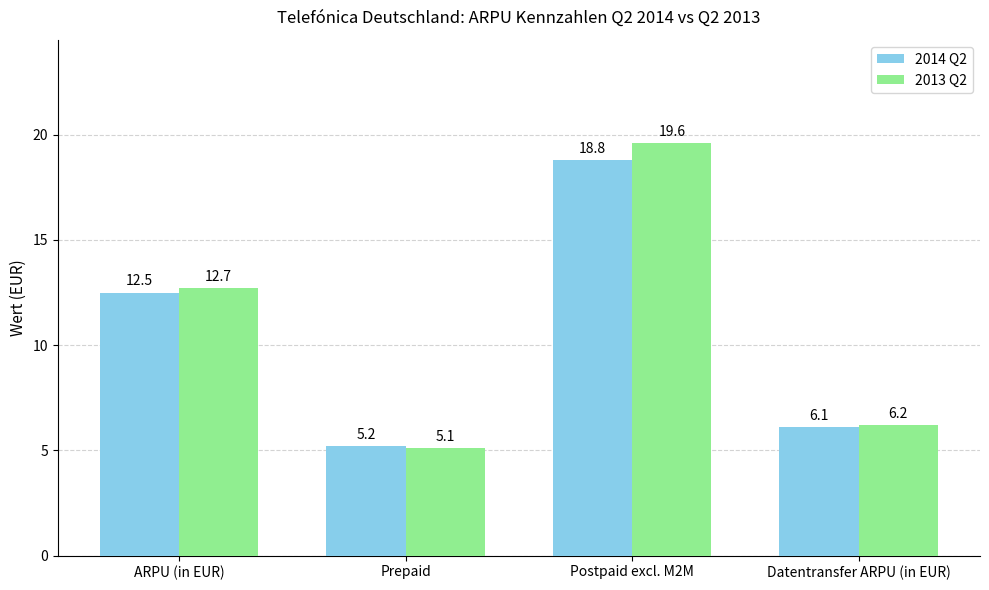

Read the 2014 Q2 value at Postpaid excl. M2M.

18.8